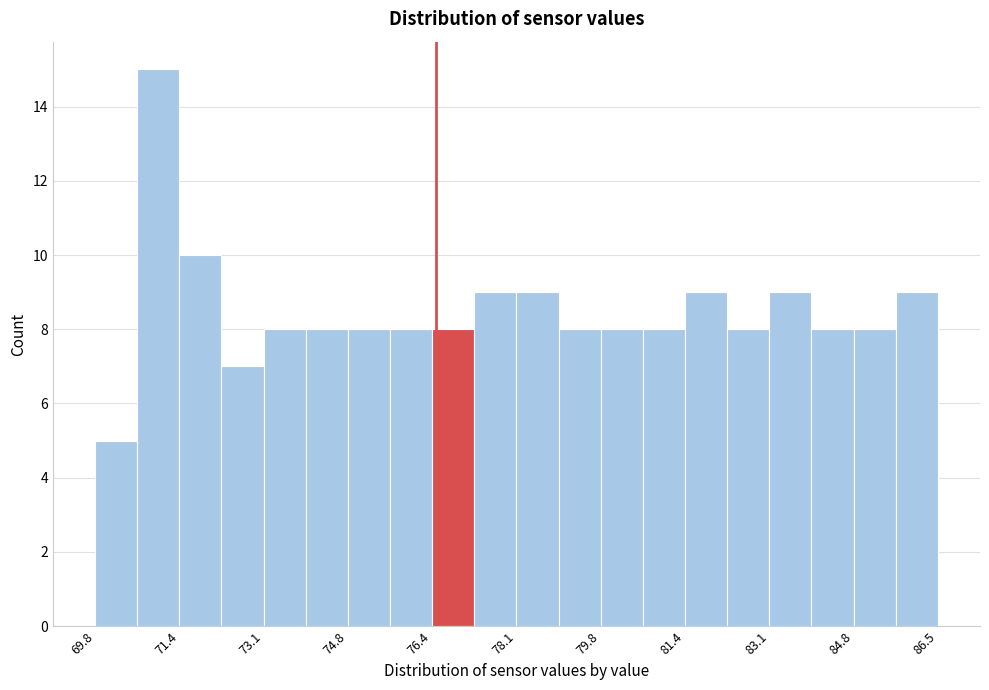

What is the height of the bar covering 84.0 to 84.8 on the x-axis? Neither the bar edges nor the heights are printed on the chart, so give them approximately, as read against the axes.

8